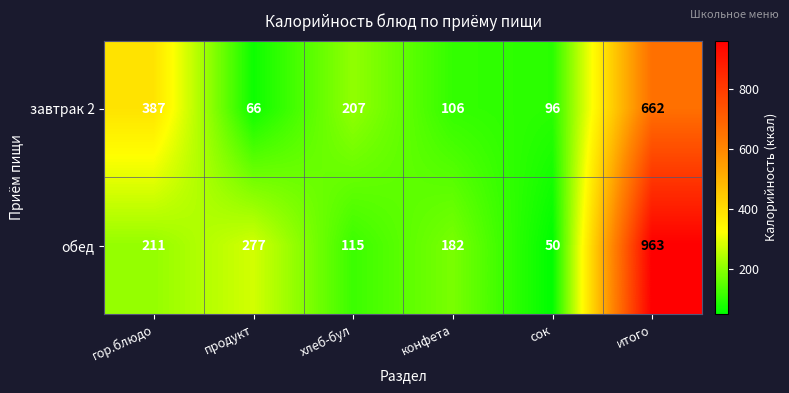

What is the greatest value displayed?

963